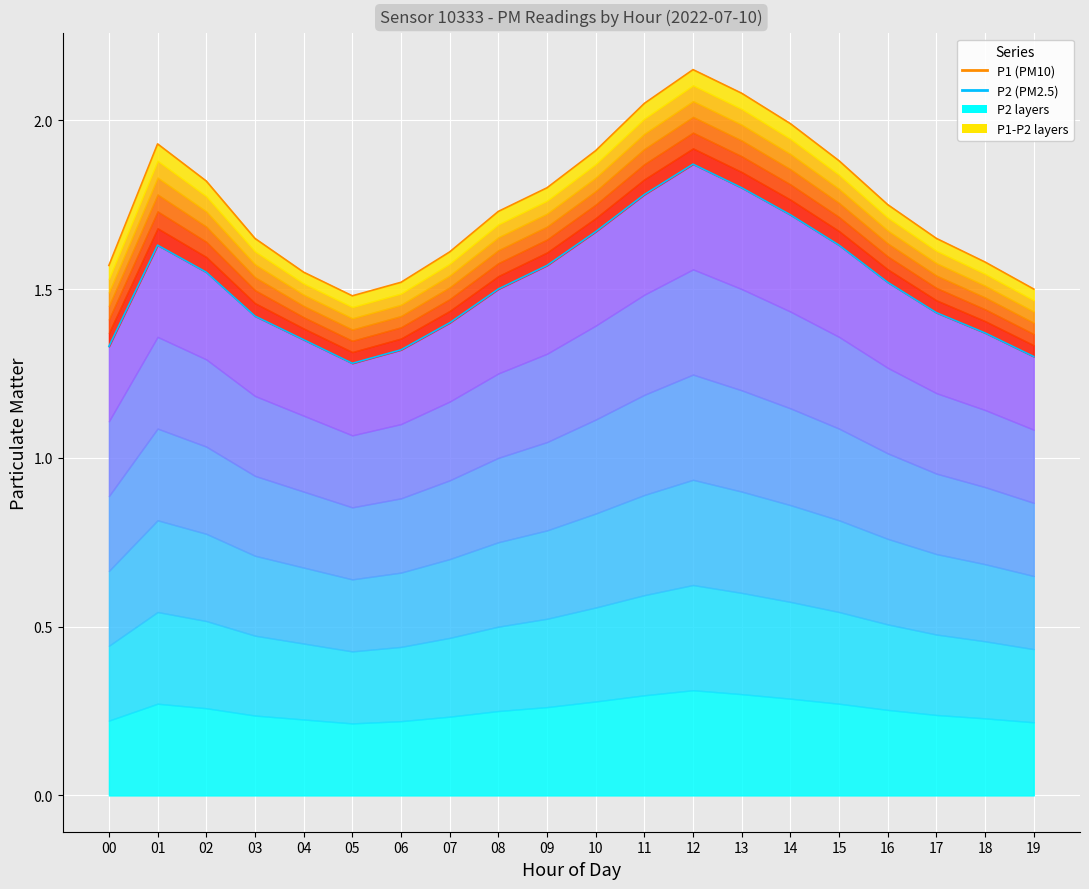

What is the value of the P2 point at the 3rd from the left?

1.6